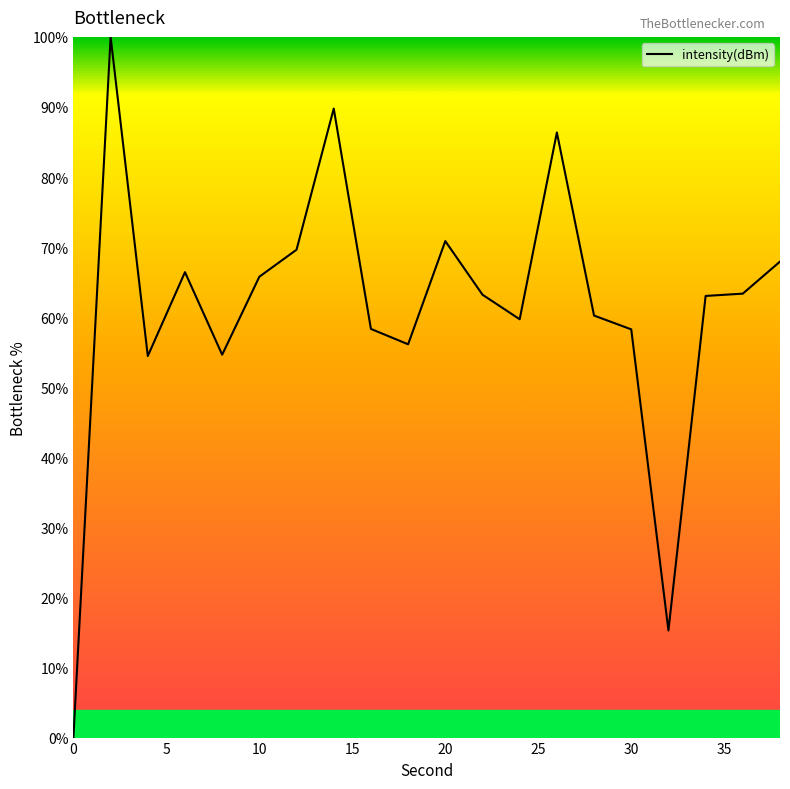

What is the difference between the maximum and minimum values?

100.0